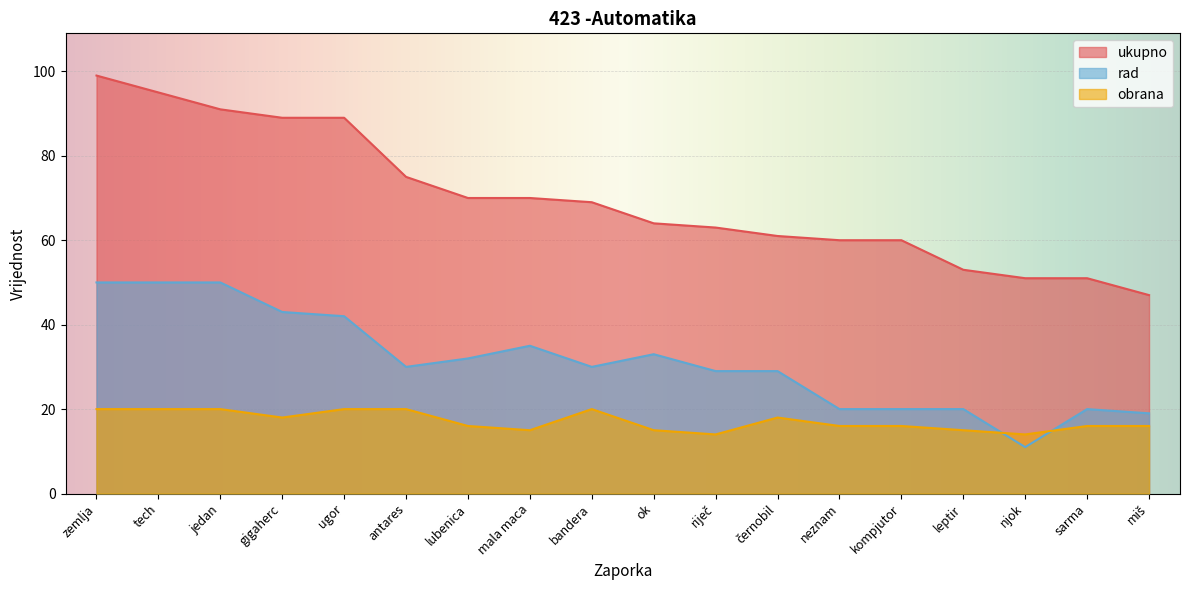

True or false: ukupno and obrana intersect in this chart.

False